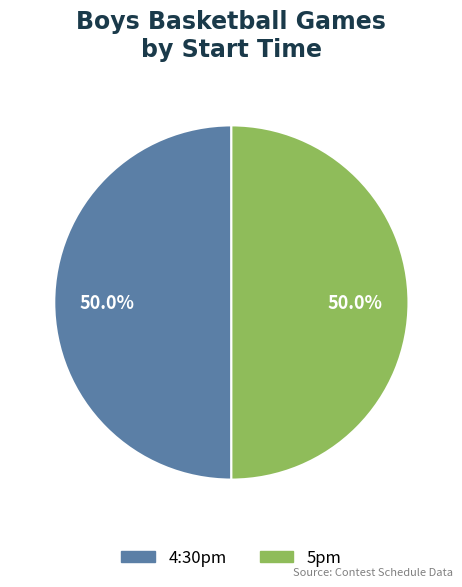

Approximately how many times larger is the value at 4:30pm compared to 5pm?

1.0